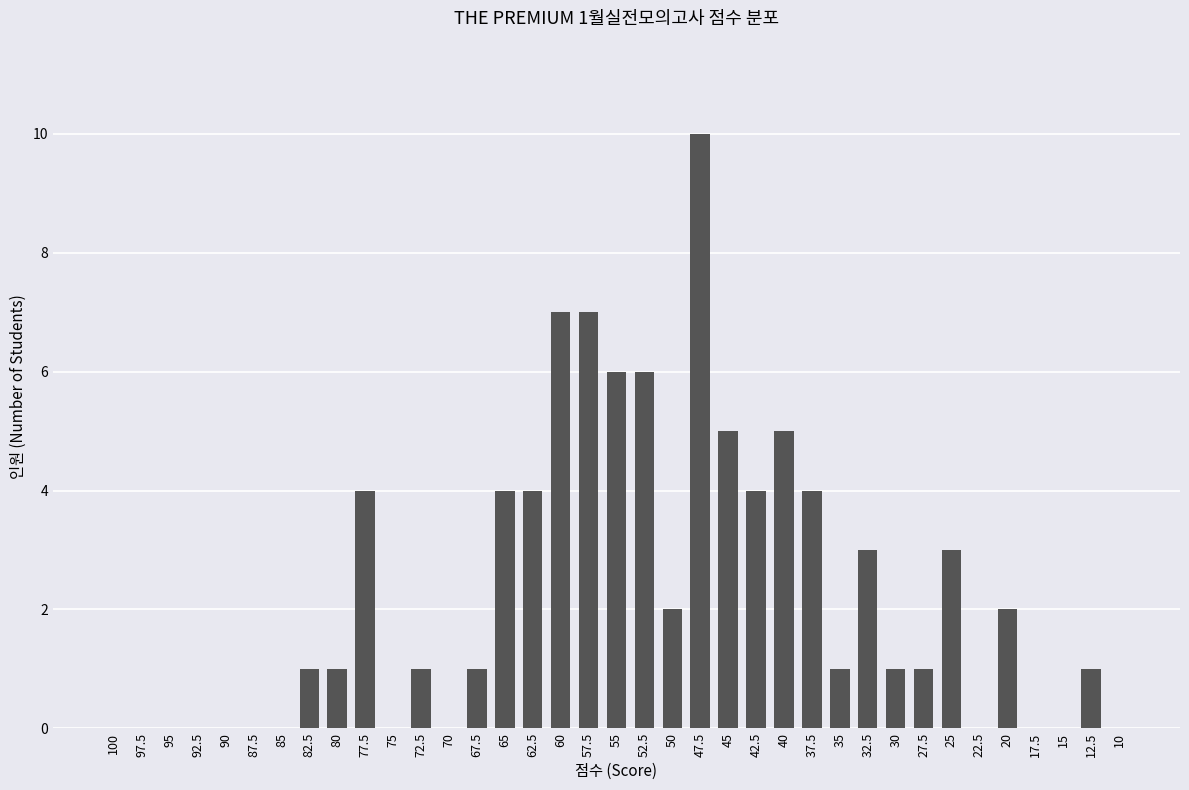

Between 37.5 and 35, which is larger?

37.5